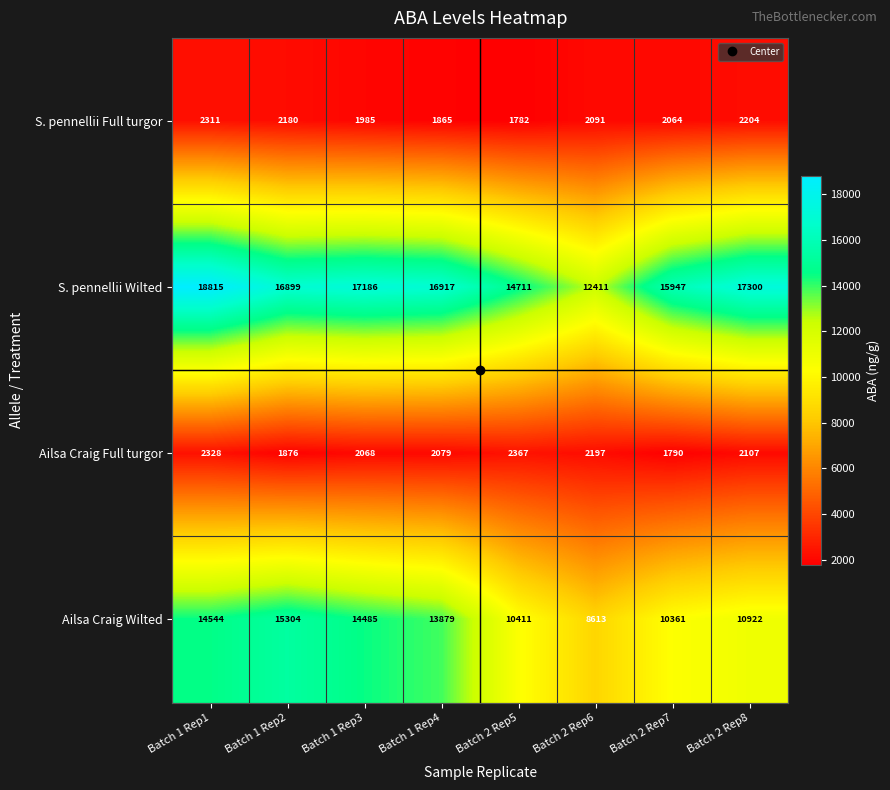

True or false: S. pennellii Wilted has a value of 12411 at Batch 2 Rep6.

True